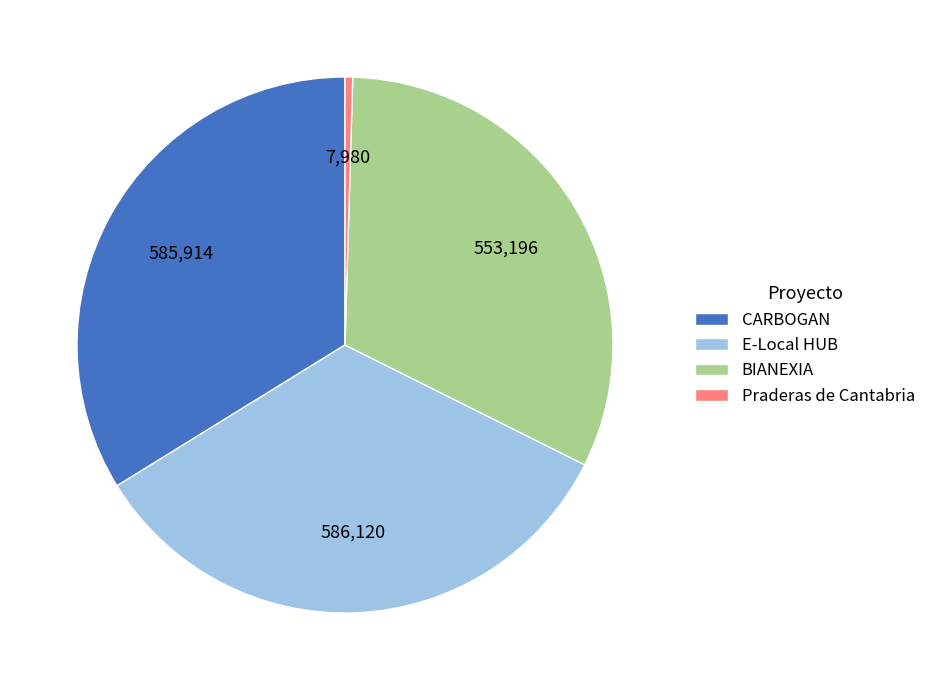

Is it true that BIANEXIA is 26% of the pie?

False